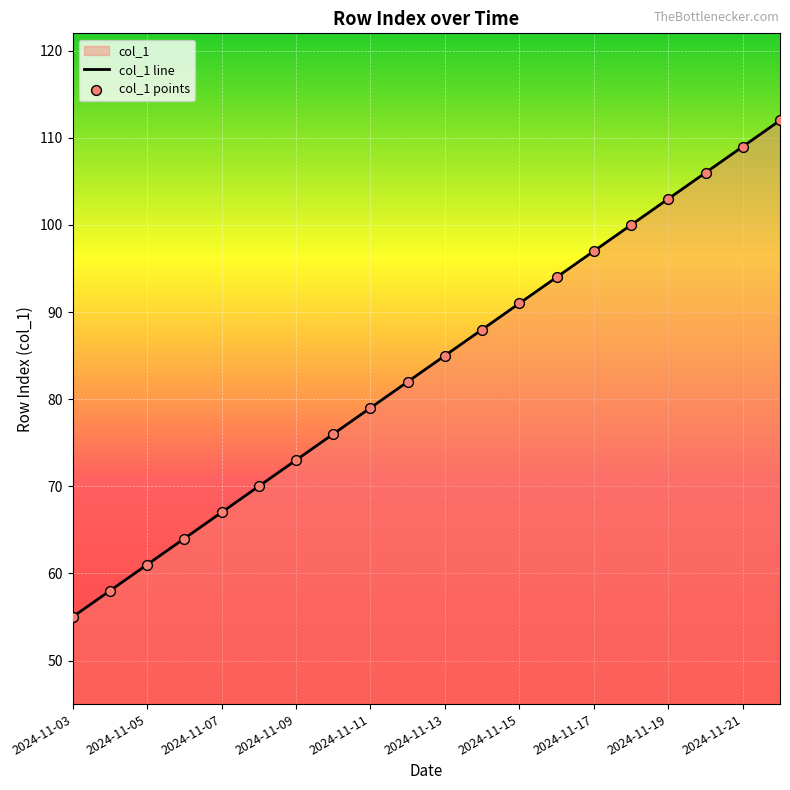

At which category is the sum across all series the highest?

19